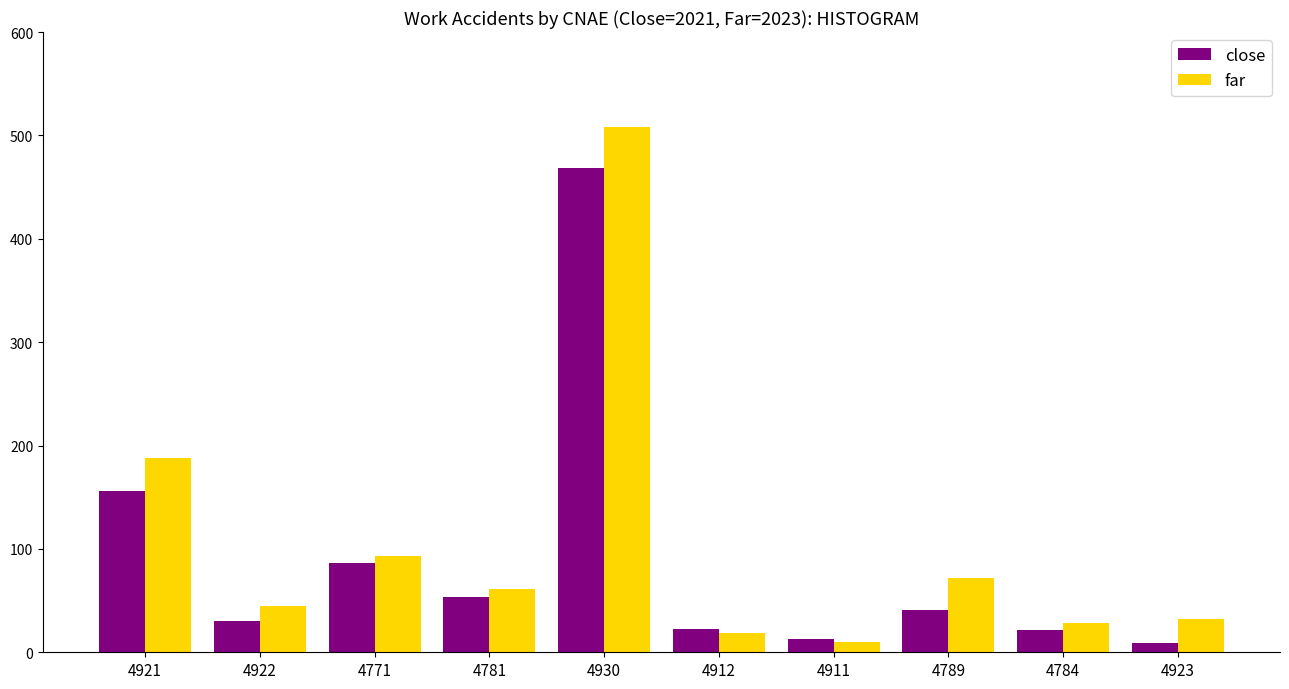

List the series in order of their peak value, highest first.

far, close